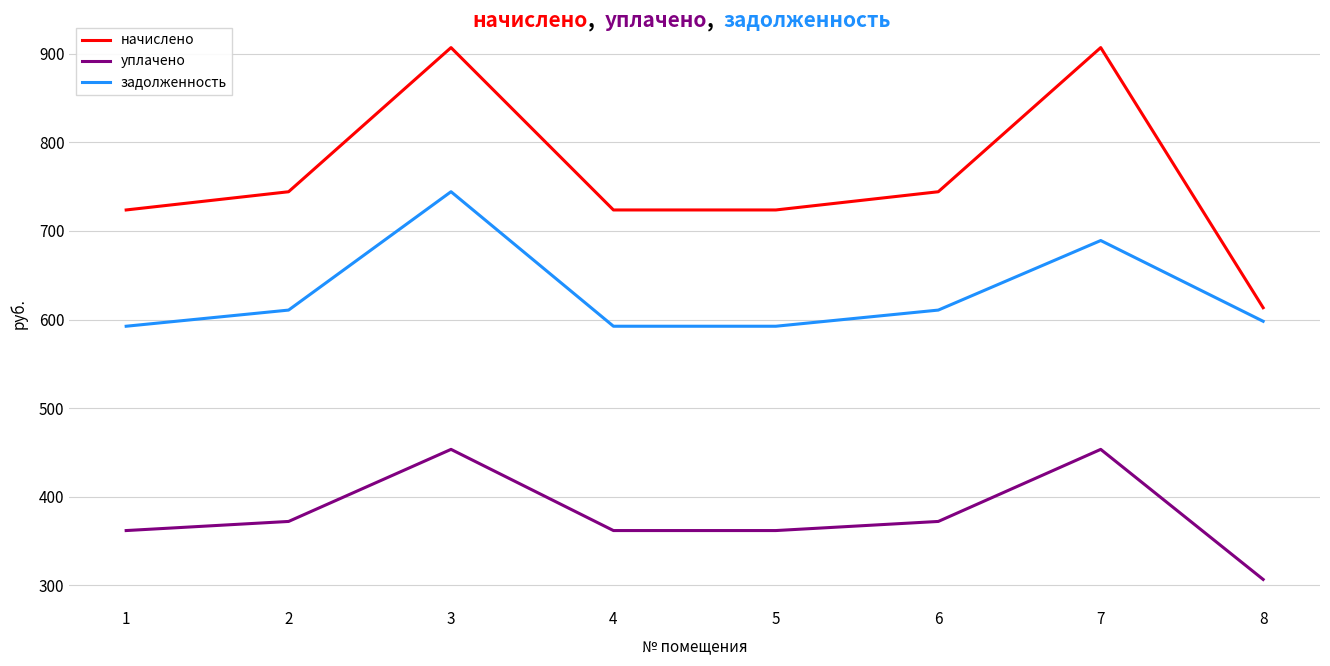

What is the maximum value shown in the chart?

907.0